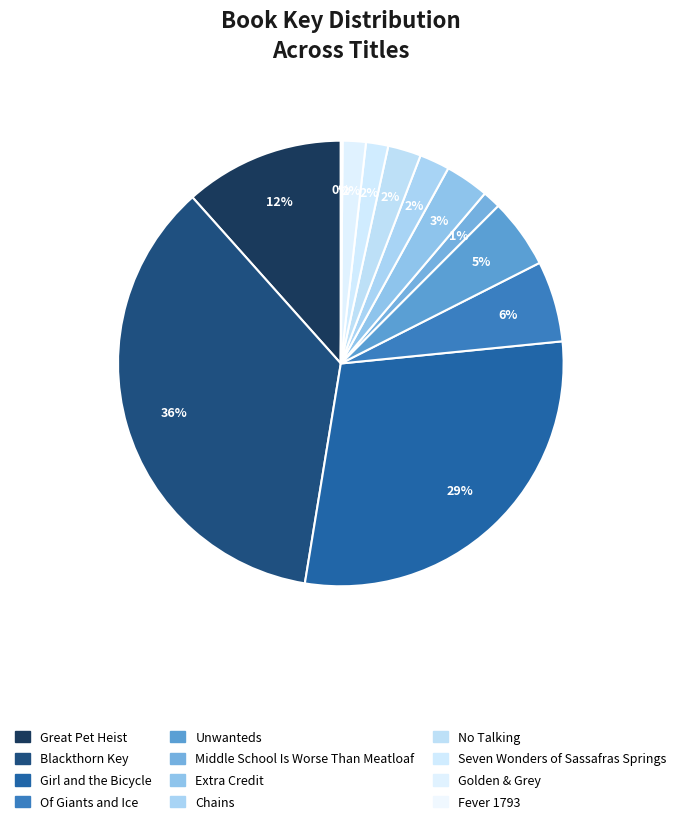

Is Fever 1793 the majority of the pie?

No